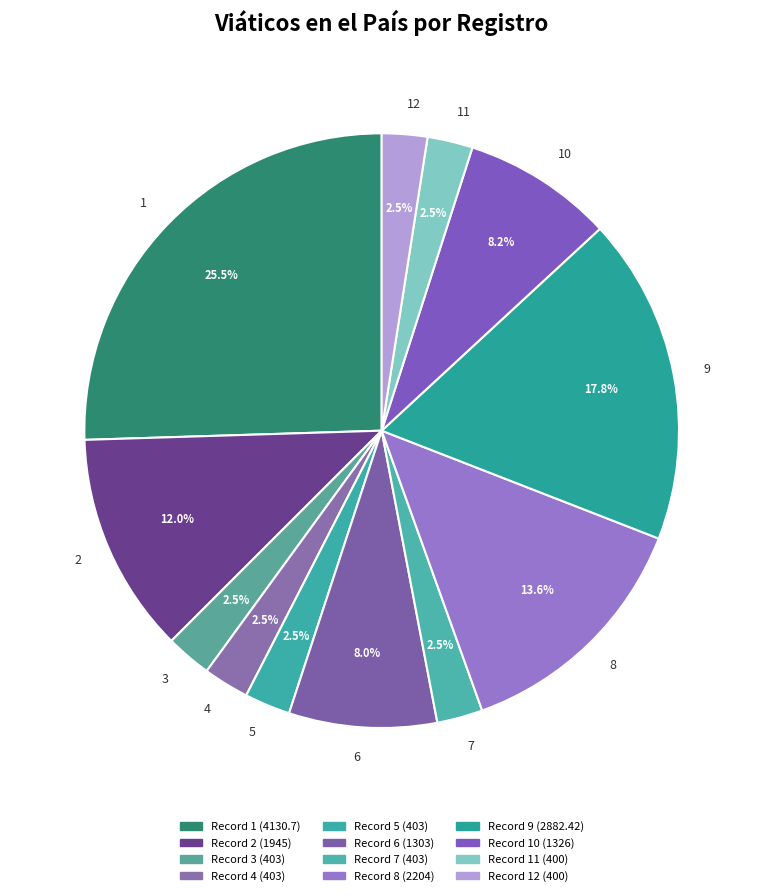

How many segments does this pie chart have?

12